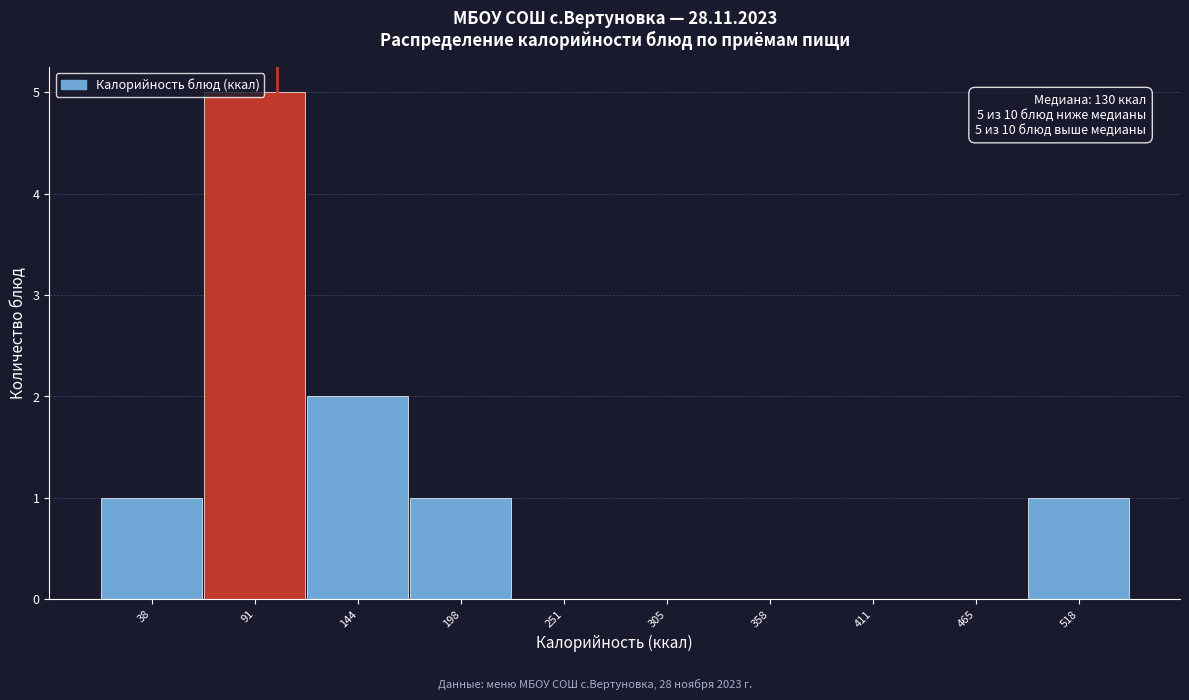

What is the sum of the values at 465 and 91?

5